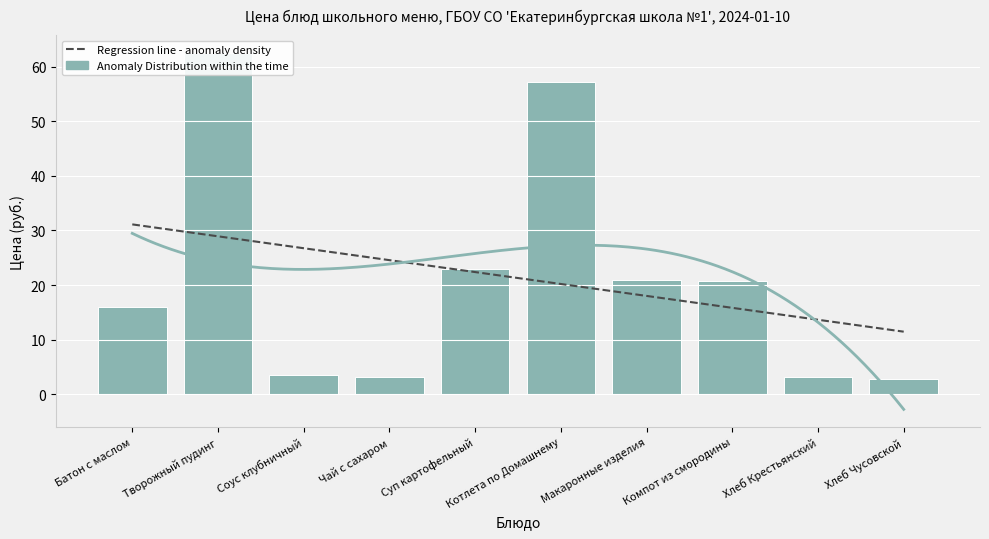

List the labels in order of value, smallest first.

Хлеб Чусовской, Чай с сахаром, Хлеб Крестьянский, Соус клубничный, Батон с маслом, Компот из смородины, Макаронные изделия, Суп картофельный, Котлета по Домашнему, Творожный пудинг